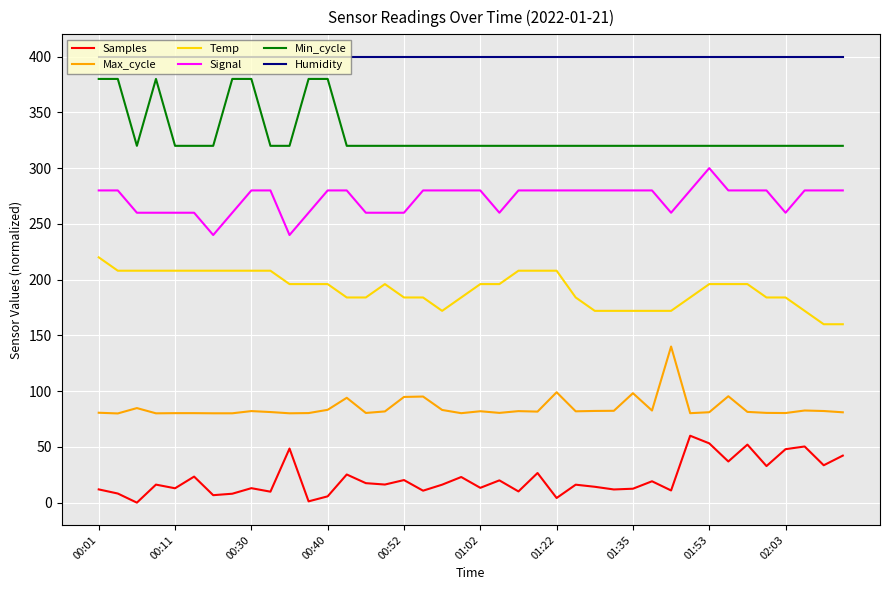

What are all the series names shown in the legend?

Samples, Max_cycle, Temp, Signal, Min_cycle, Humidity